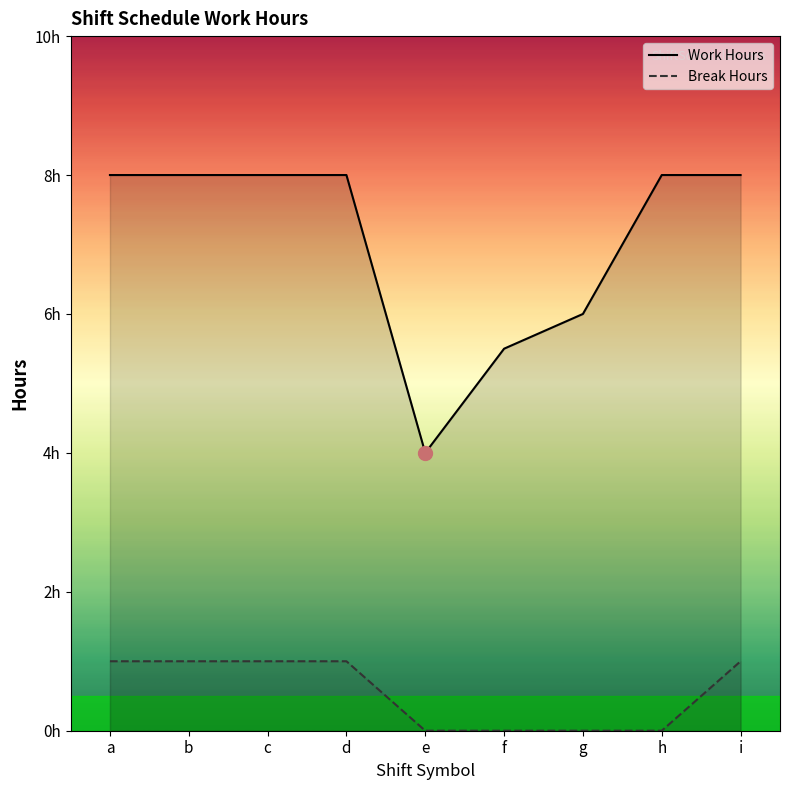

What is the average value of the Break Hours series?

0.6